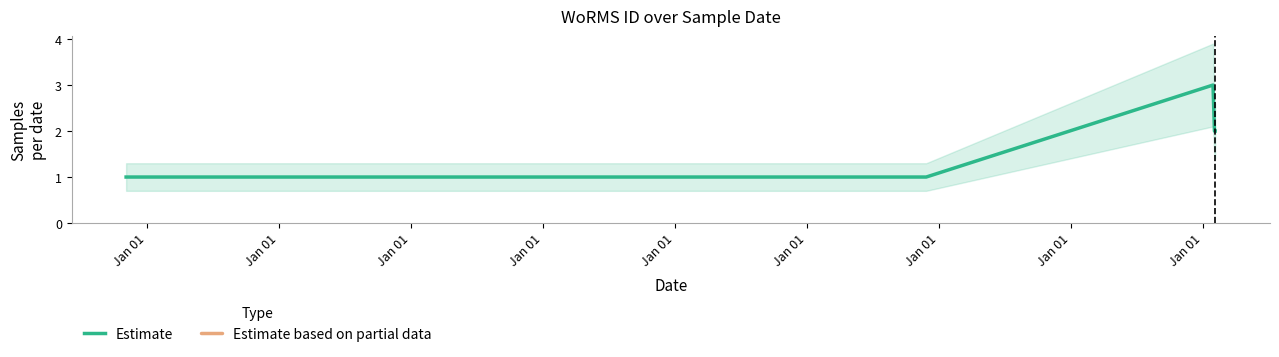

Which label corresponds to the smallest value in the chart?

Jan 01